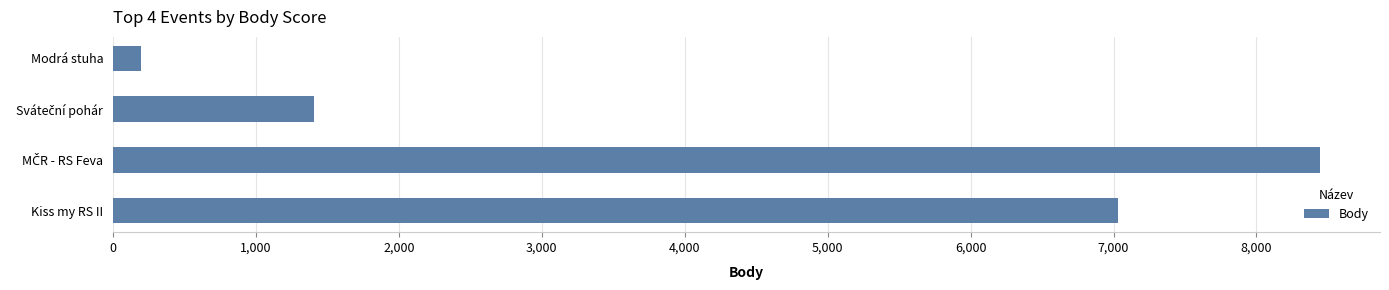

How many values are below 7029?

2